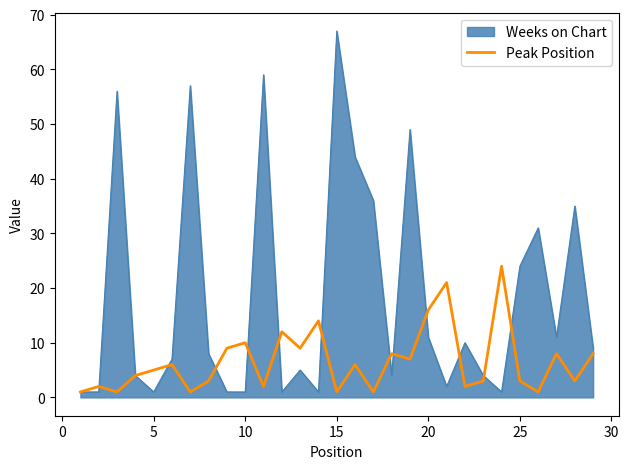

Which series has the largest range (max minus min)?

Weeks on Chart